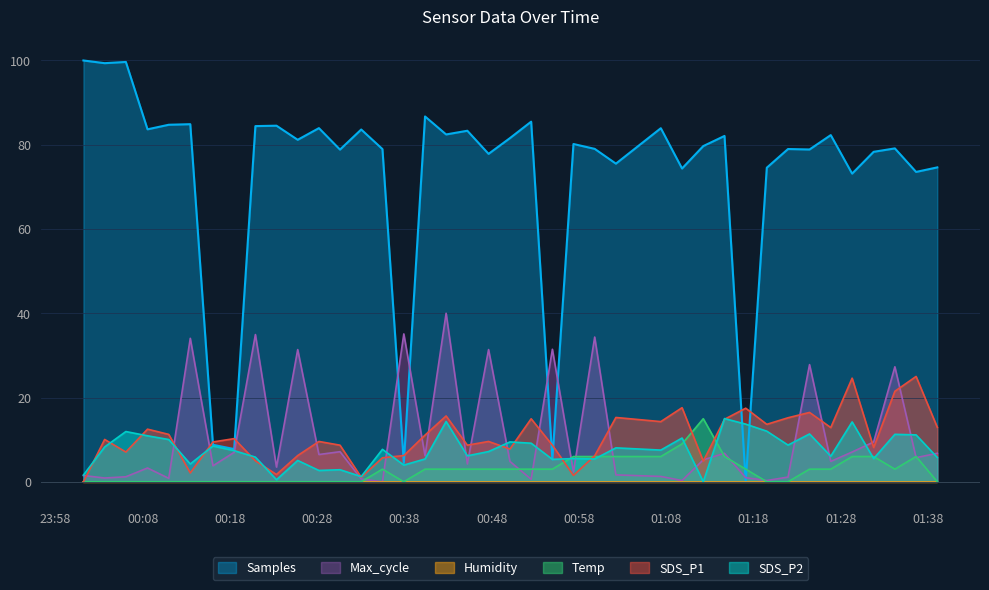

Which series has the largest total across all categories?

Samples